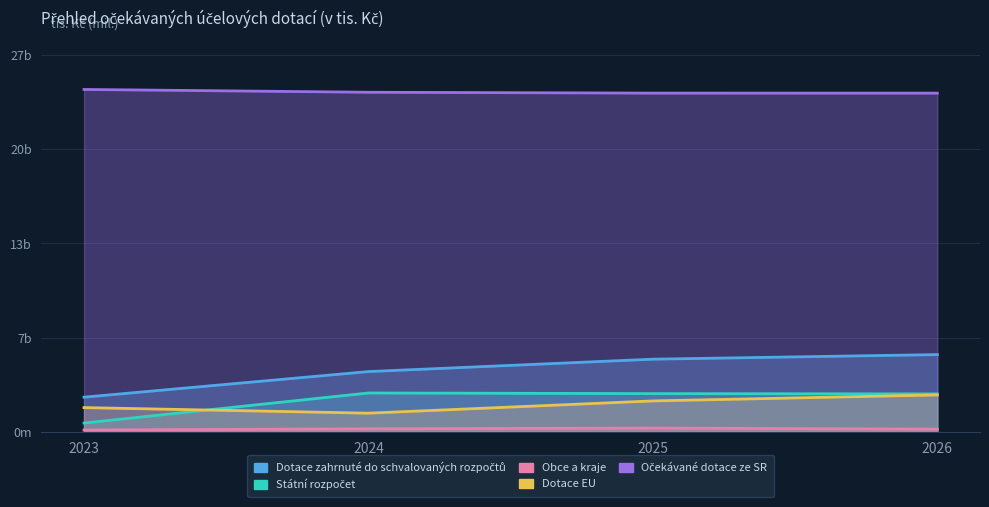

What is the value of the Očekávané dotace ze SR point at the 2nd from the left?

24122.3